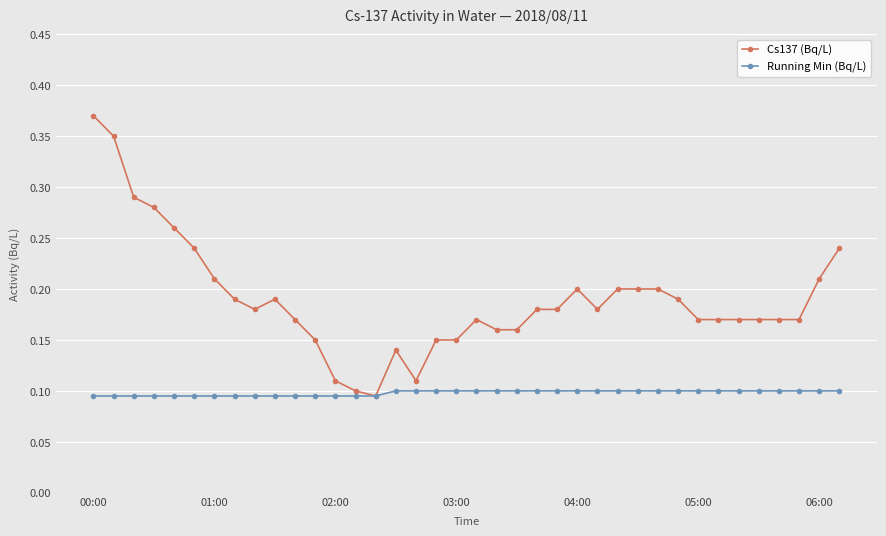

At how many categories does at least one series exceed 0?

38